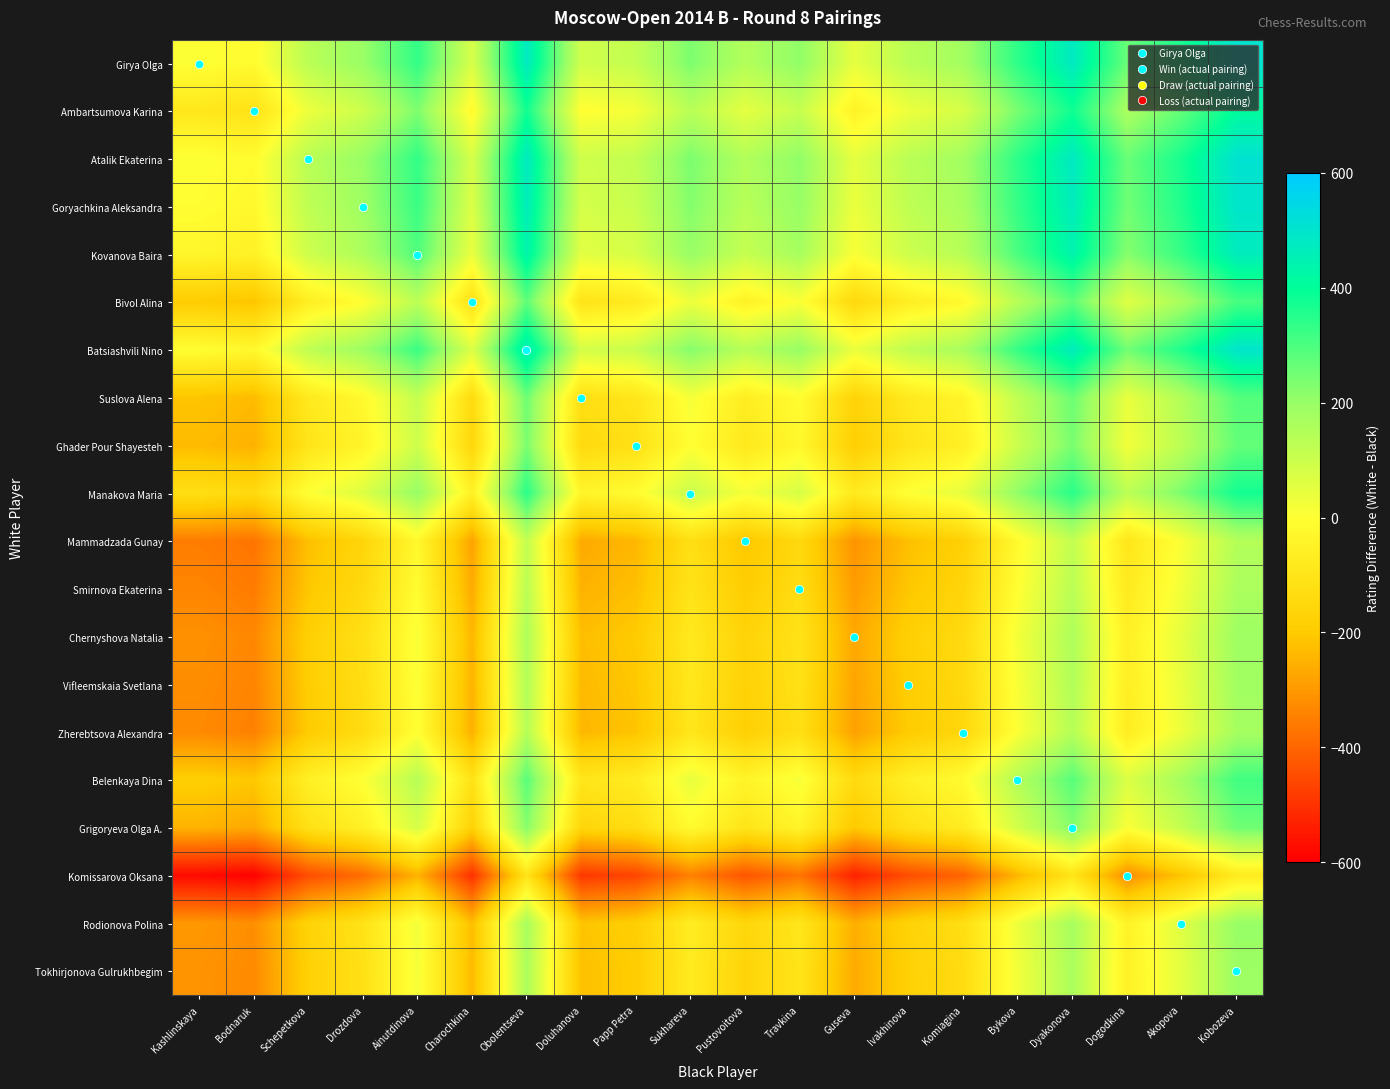

What is the smallest value displayed?

-596